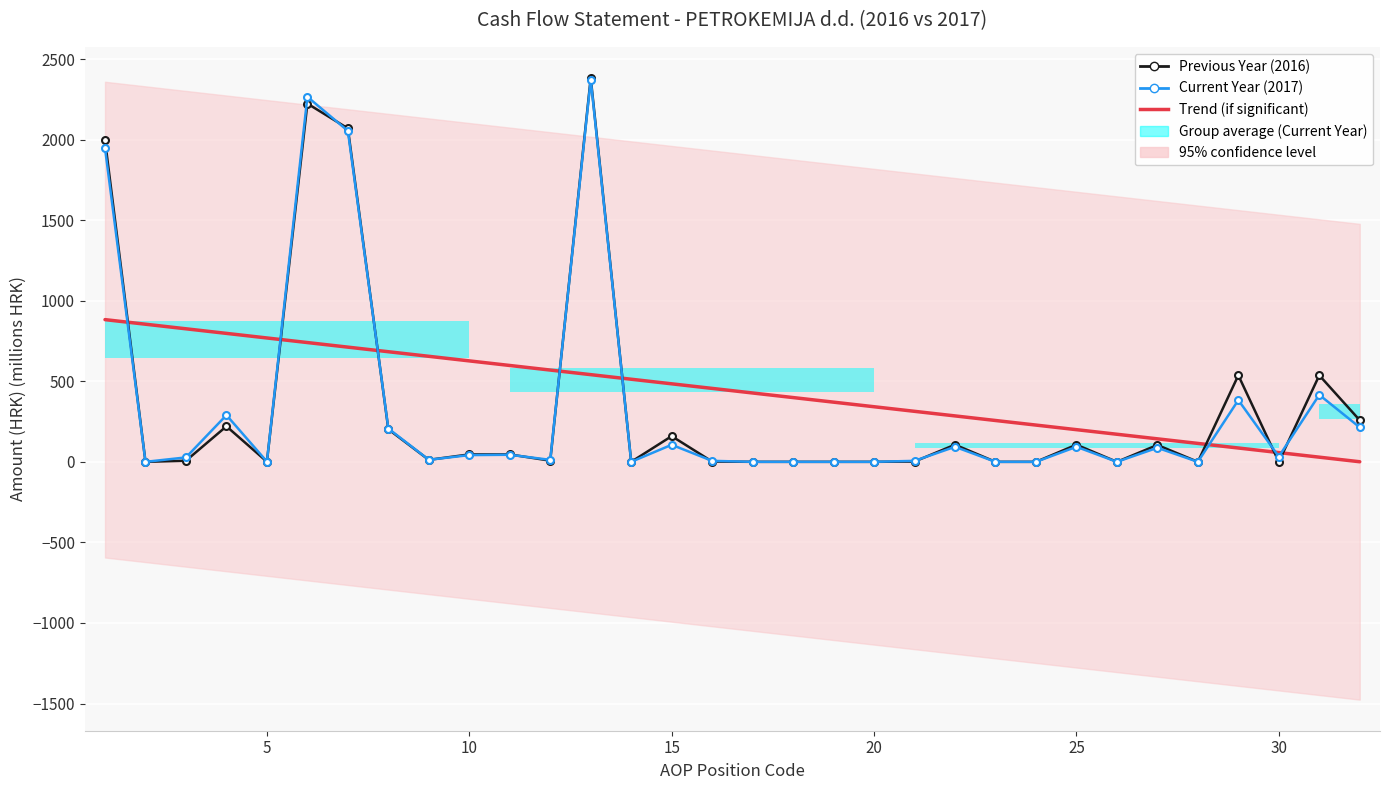

Reading left to right, extract all data points from this chart.

Previous year: 1=1995.2	2=0.0	3=6.9	4=220.5	5=0.8	6=2223.4	7=2069.5	8=202.1	9=12.2	10=46.1	11=45.9	12=7.1	13=2382.8	14=0.0	15=159.5	16=1.7	17=0.0	18=0.0	19=0.0	20=0.0	21=1.7	22=106.3	23=0.0	24=0.0	25=106.3	26=0.0	27=104.6	28=0.0	29=536.9	30=0.0	31=536.9	32=257.9
Current year: 1=1947.0	2=0.0	3=27.4	4=289.8	5=1.3	6=2265.5	7=2054.1	8=206.5	9=12.7	10=41.8	11=43.8	12=12.3	13=2371.3	14=0.0	15=105.8	16=6.1	17=0.0	18=0.0	19=0.0	20=0.0	21=6.1	22=93.3	23=0.0	24=0.0	25=93.3	26=0.0	27=87.2	28=0.0	29=383.1	30=32.6	31=415.7	32=213.9